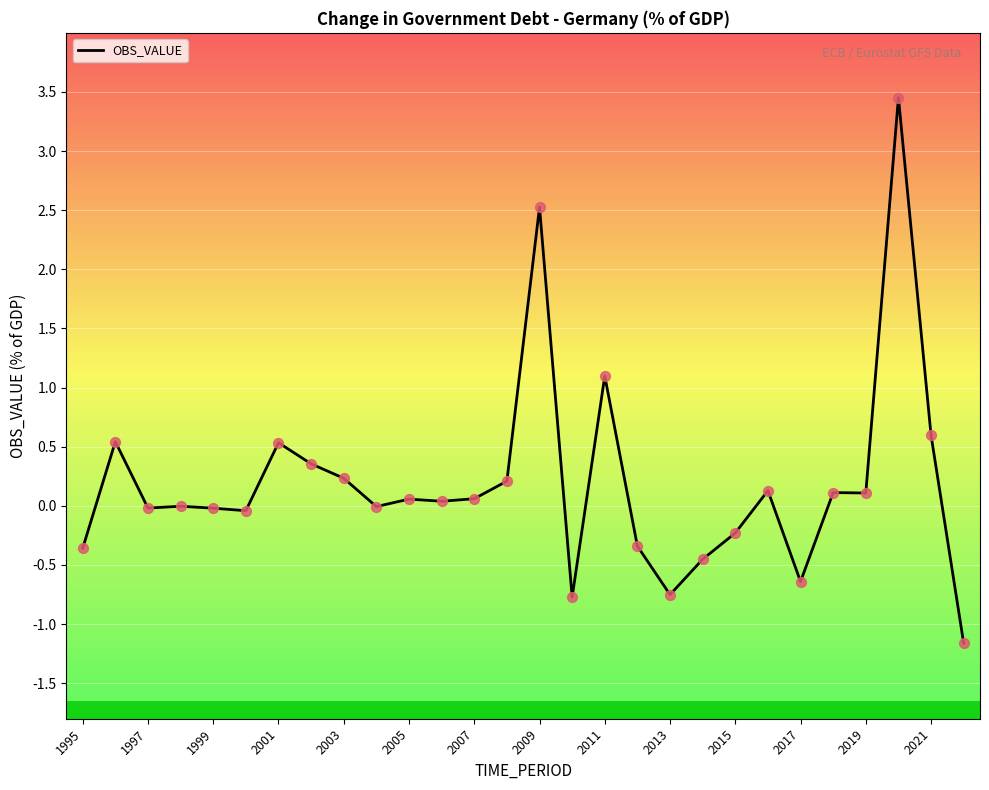

What is the difference between the maximum and minimum values?

4.6